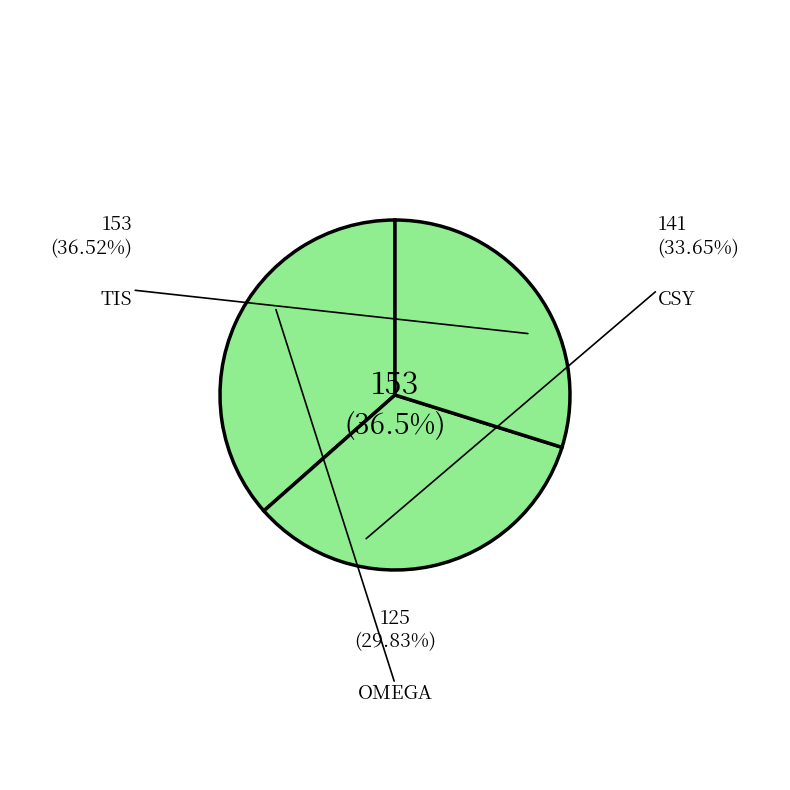

Is there any slice that represents more than half of the pie?

No